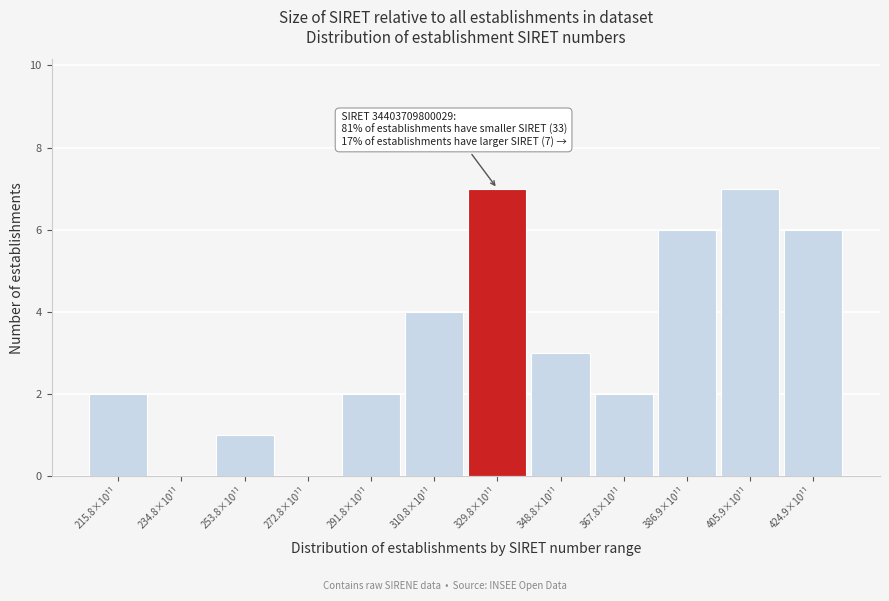

Reading left to right, what are all the values shown in this chart?

215.8×10¹¹=2	234.8×10¹¹=0	253.8×10¹¹=1	272.8×10¹¹=0	291.8×10¹¹=2	310.8×10¹¹=4	329.8×10¹¹=7	348.8×10¹¹=3	367.8×10¹¹=2	386.9×10¹¹=6	405.9×10¹¹=7	424.9×10¹¹=6